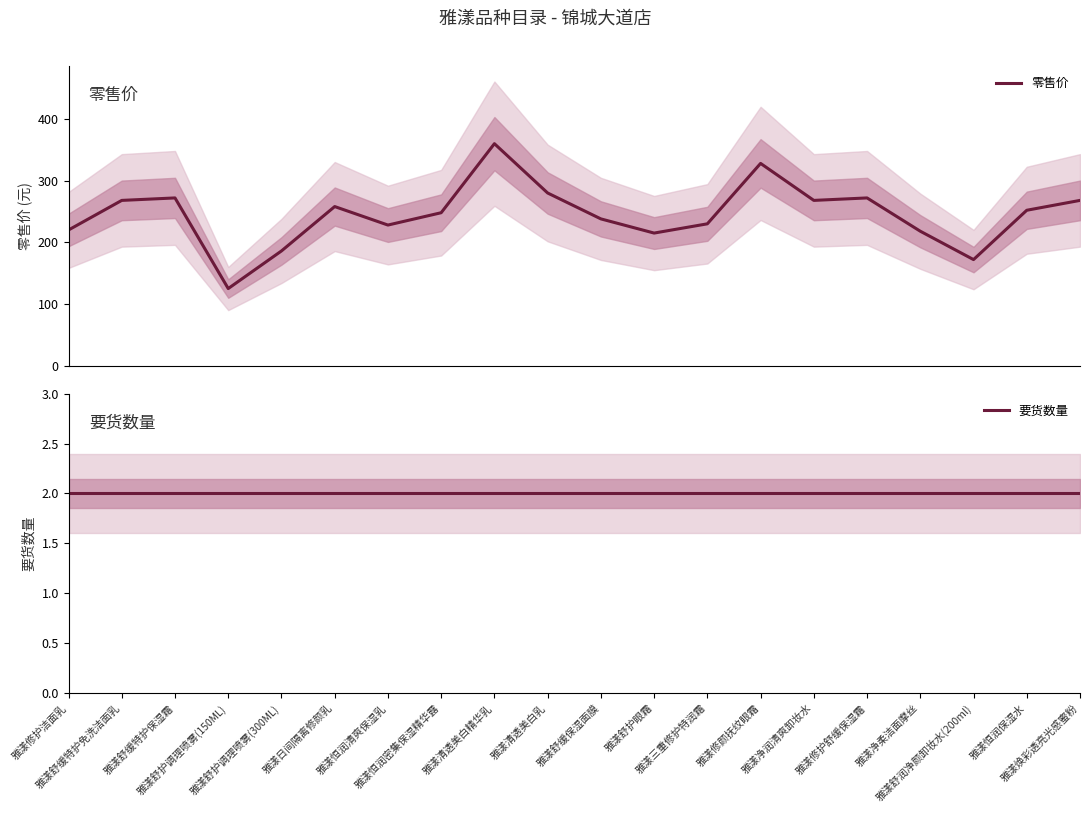

At how many categories does at least one series exceed 289?

2